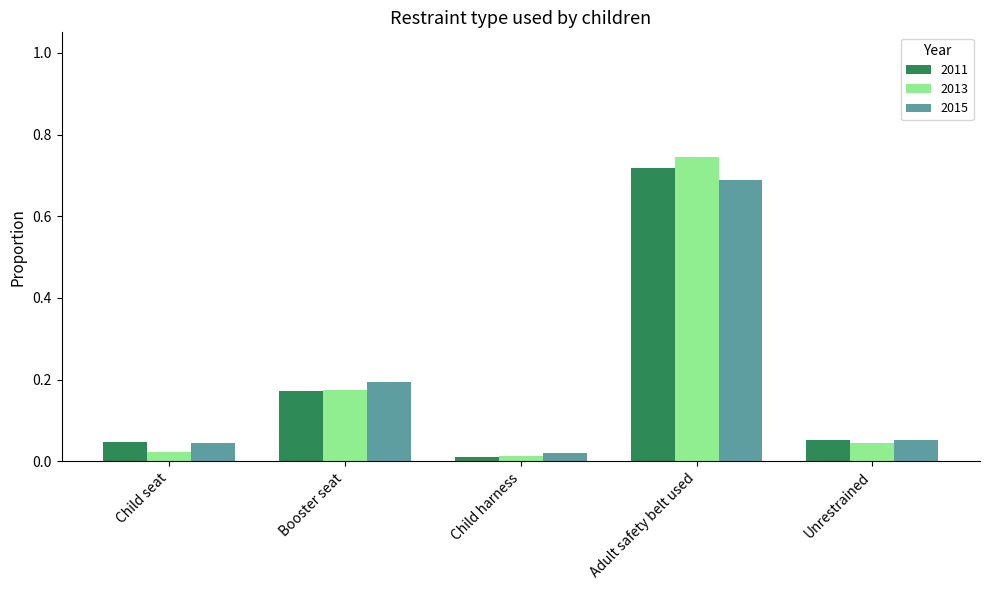

The 2011 series shows 1.2 at Adult safety belt used. True or false?

False